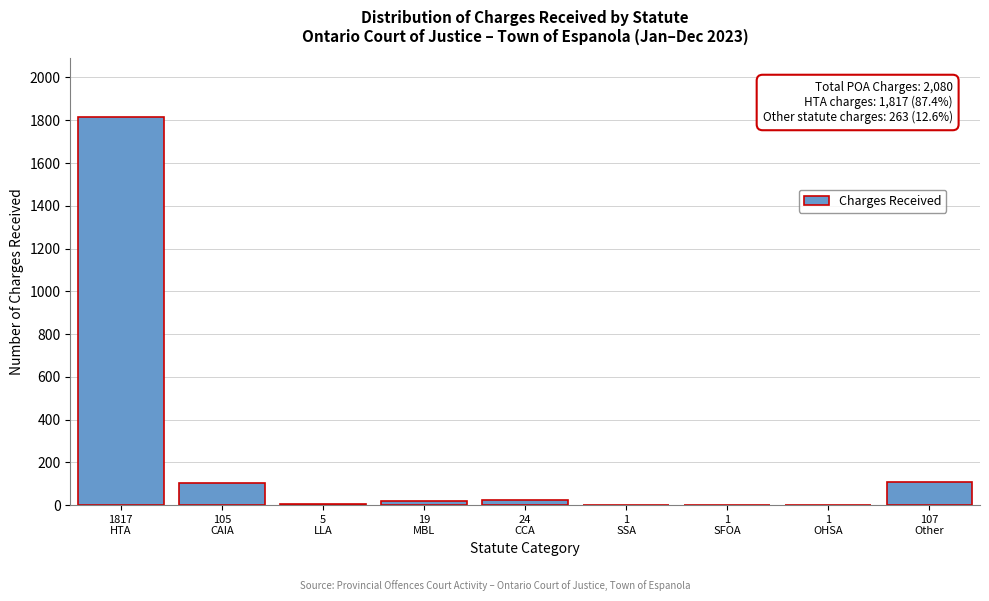

What is the greatest value displayed?

1817